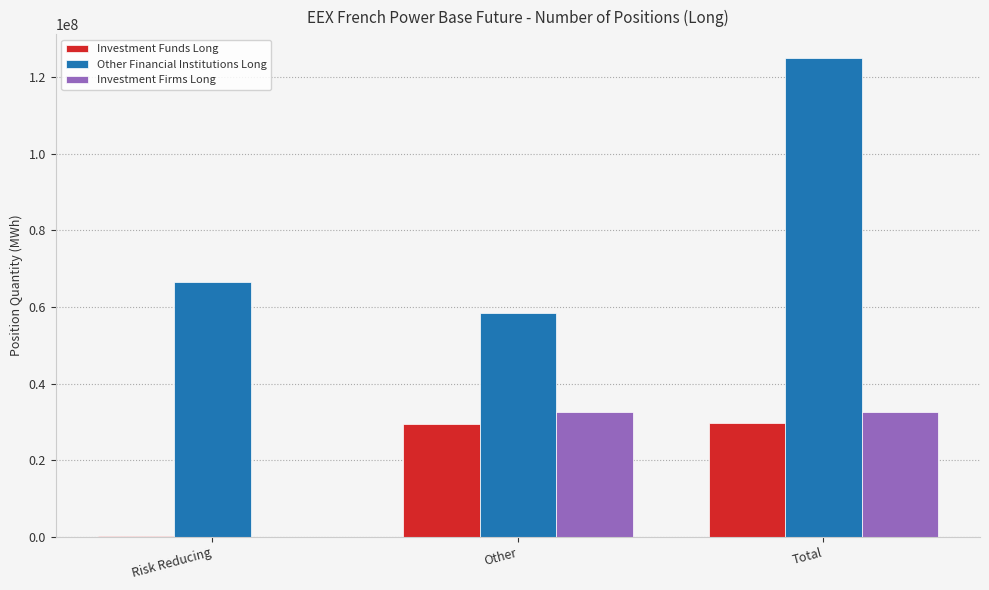

Read the Investment Funds Long value at Risk Reducing, to the nearest 50.

197000